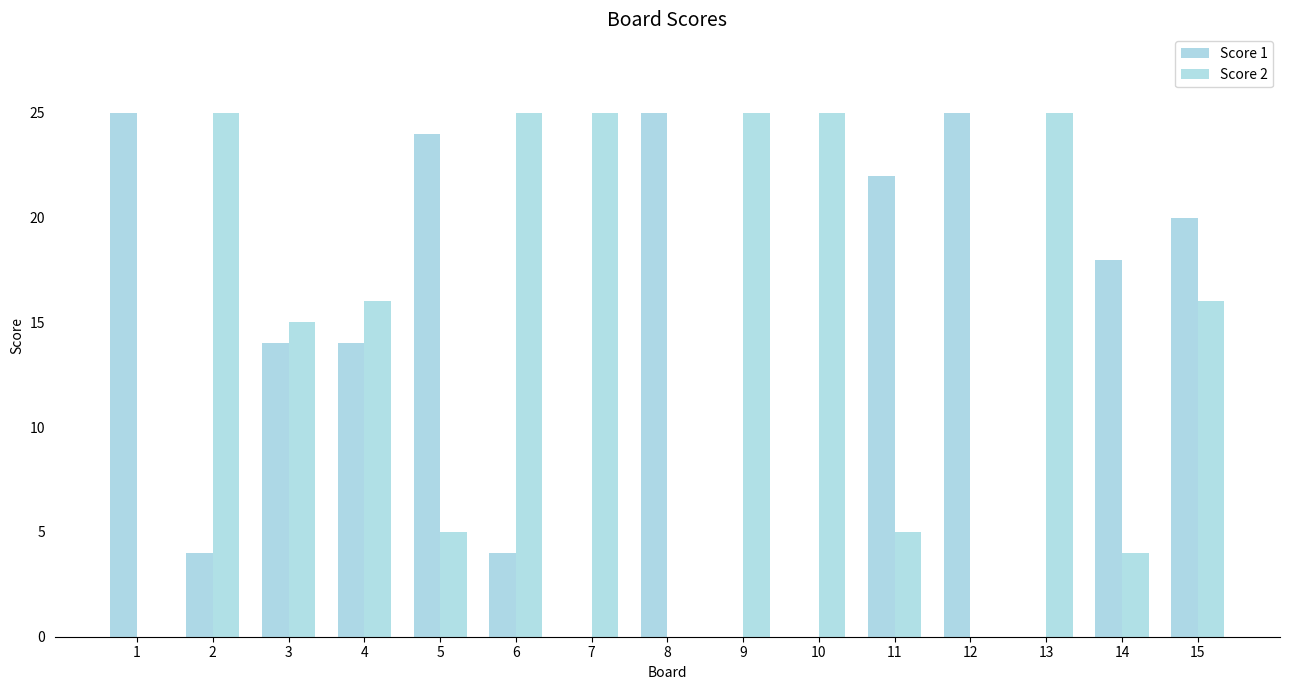

What is the difference between the second highest and minimum values in the Score 2 series?

25